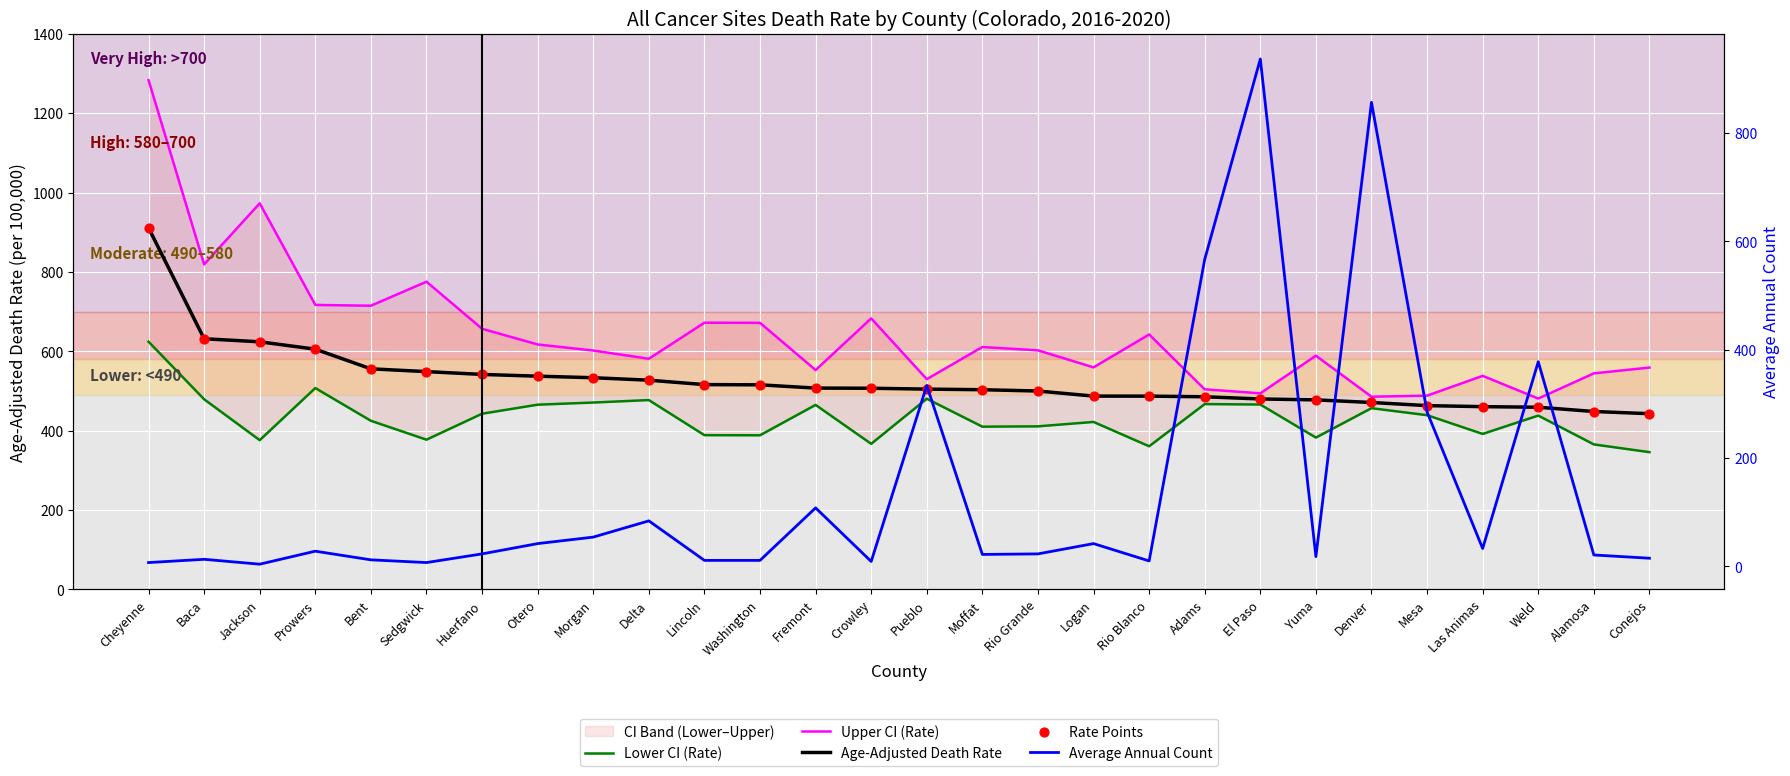

Which series has the widest spread of Y values?

Average Annual Count